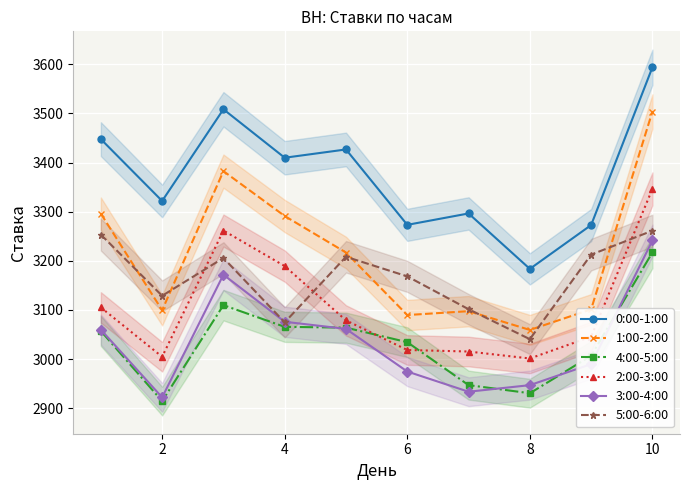

True or false: 1:00-2:00 has a value of 3503.8 at 10.

True